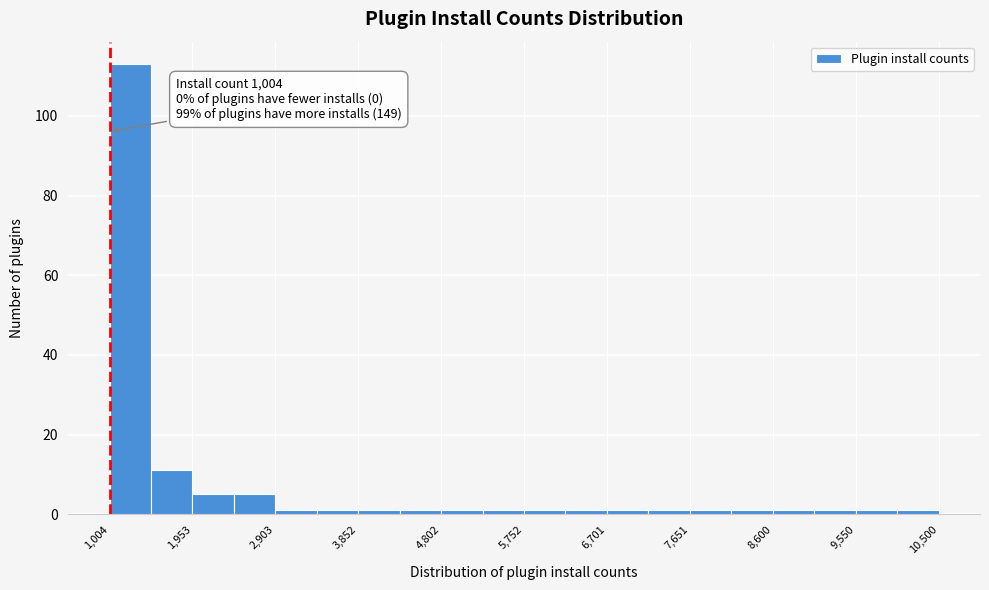

Over which range of the x-axis is the bar tallest?

1000 to 1500